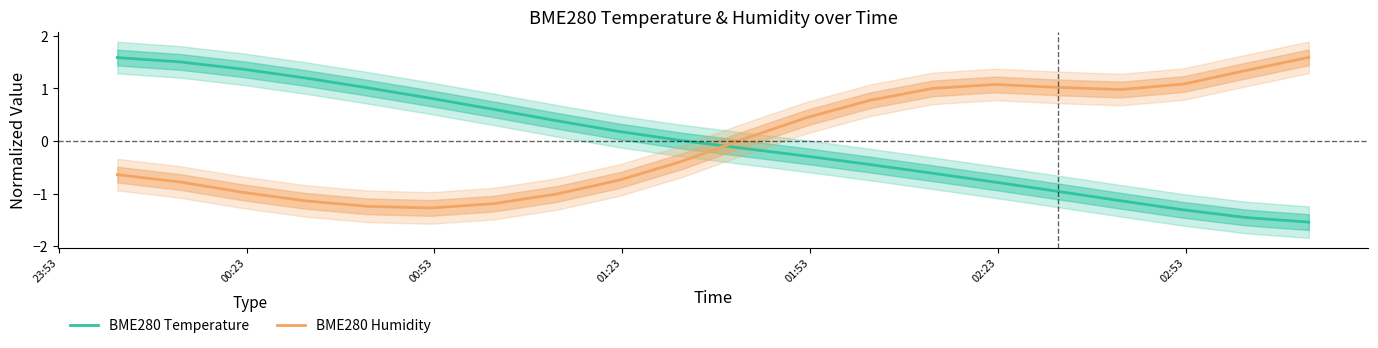

What is the difference between the second highest and second lowest values in the BME280 Temperature series?

3.0